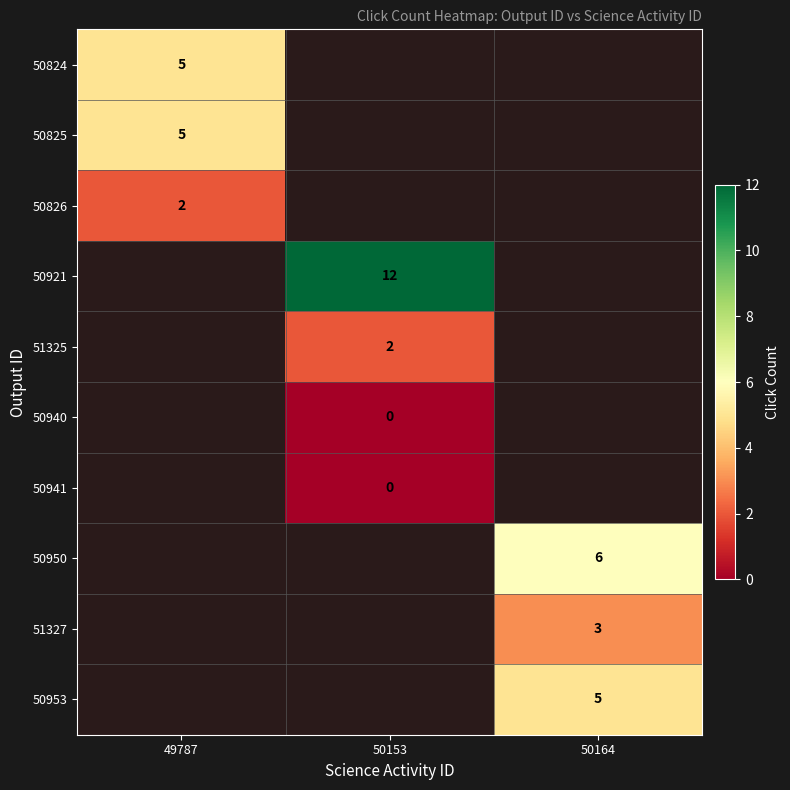

Which has a higher value, 50164 or 50153?

50153